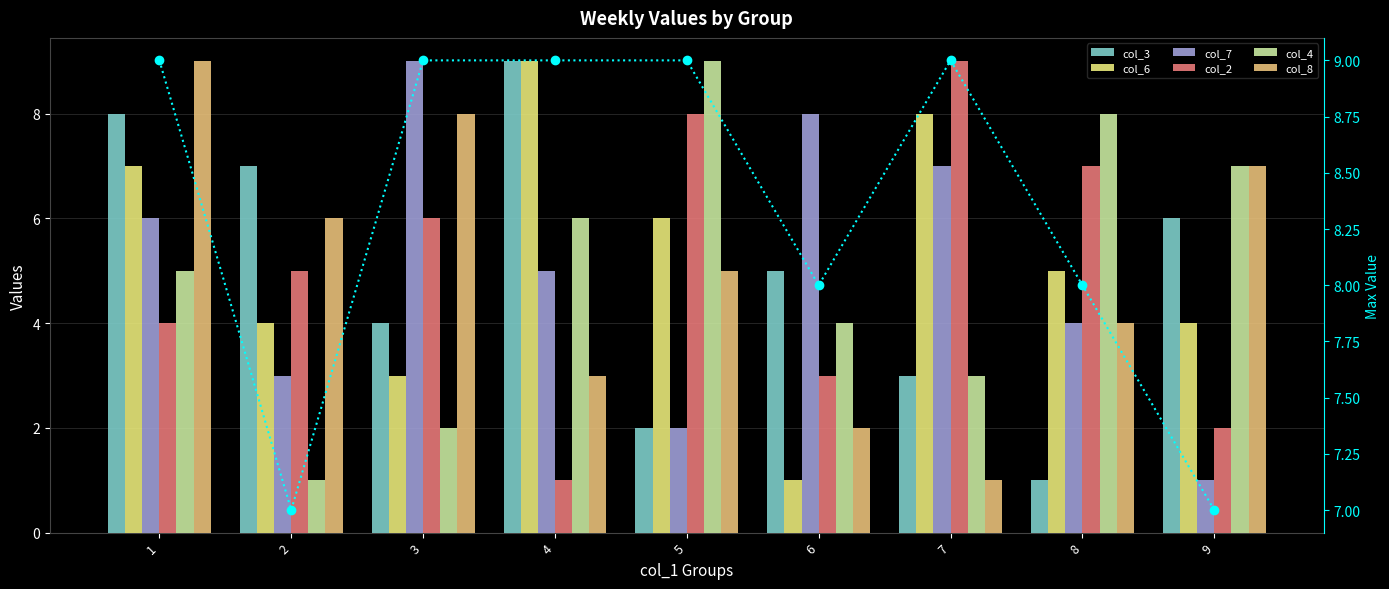

What is the minimum value shown in the chart?

1